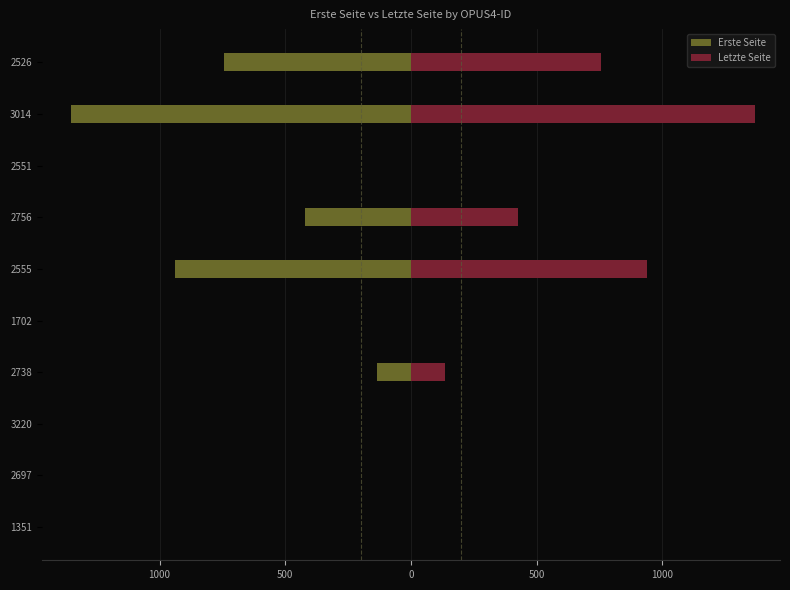

What are all the series names shown in the legend?

Erste Seite, Letzte Seite